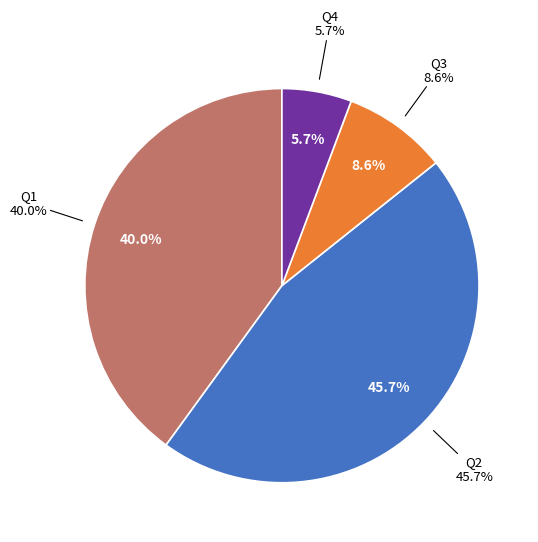

What is the change in value from Q1 to Q4?

-12